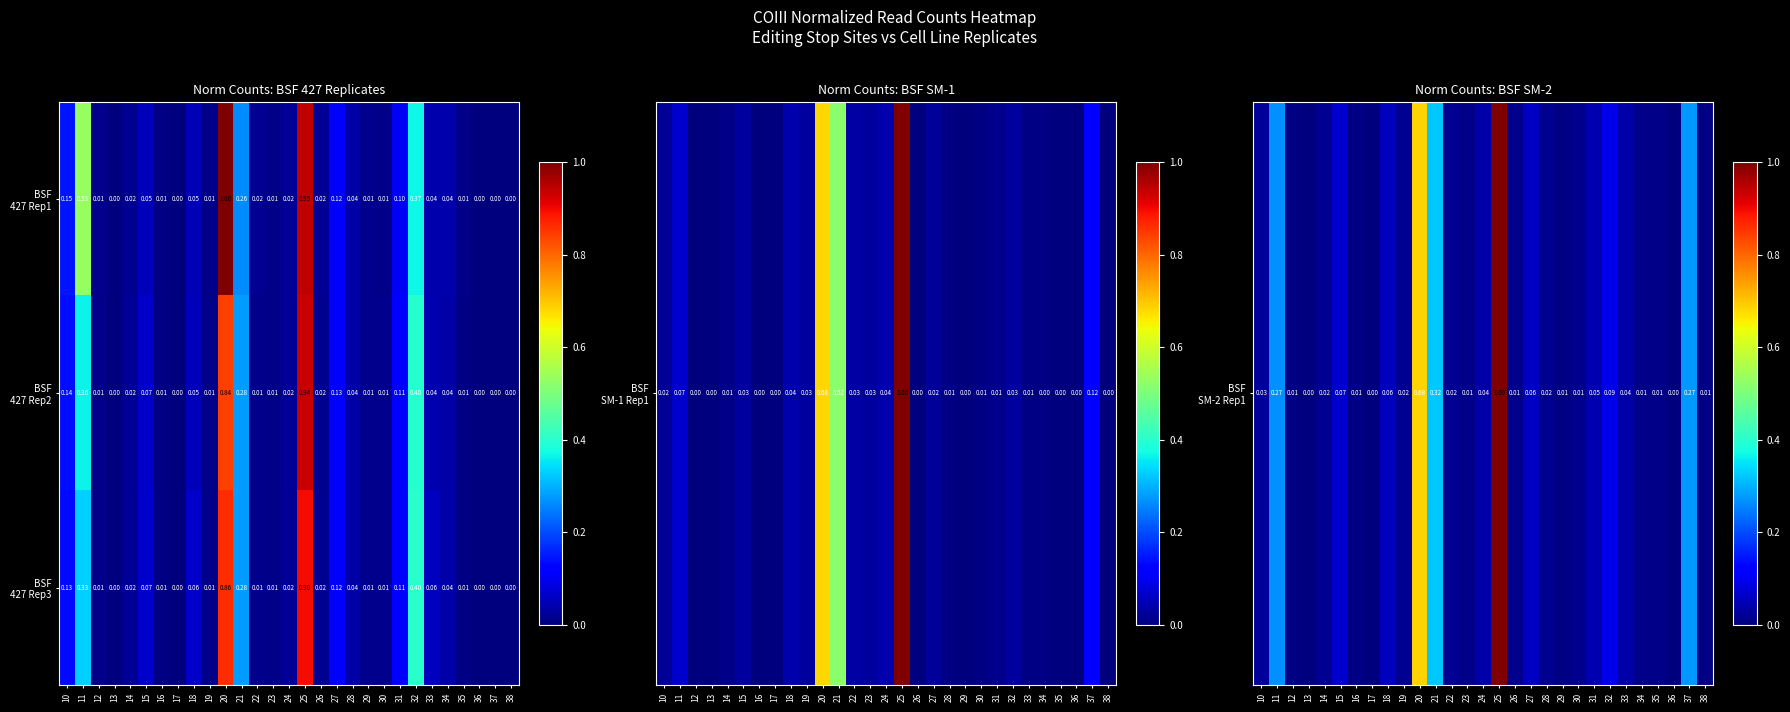

Between 29 and 25, which is larger?

25